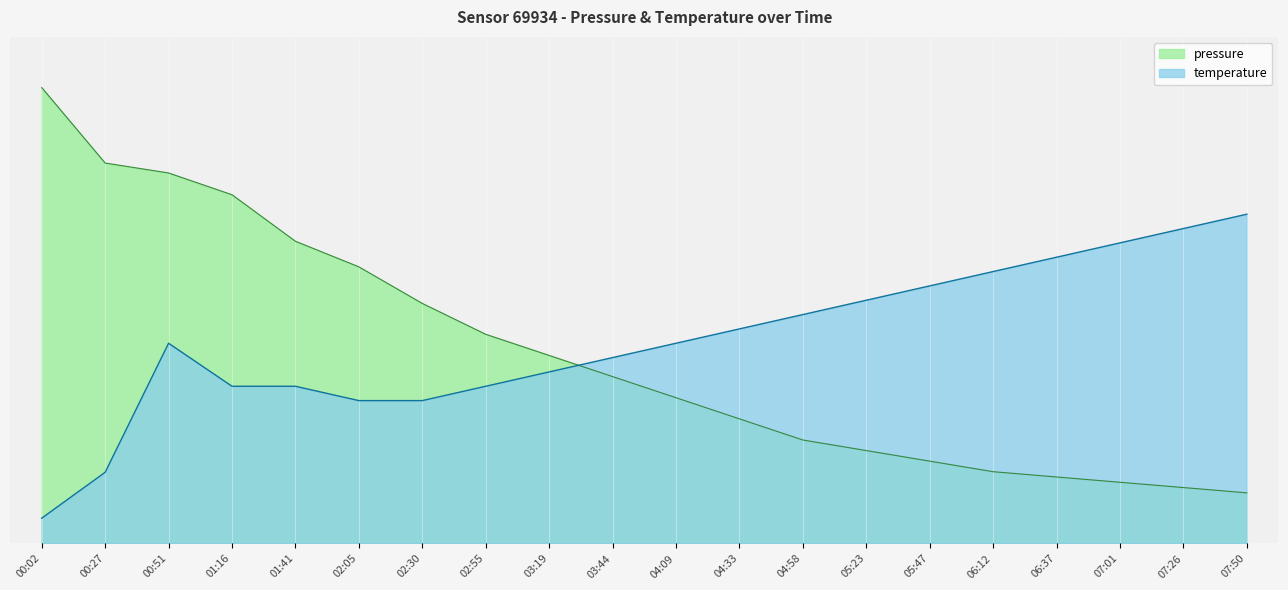

Rank the series at 00:02 from lowest to highest value.

temperature, pressure